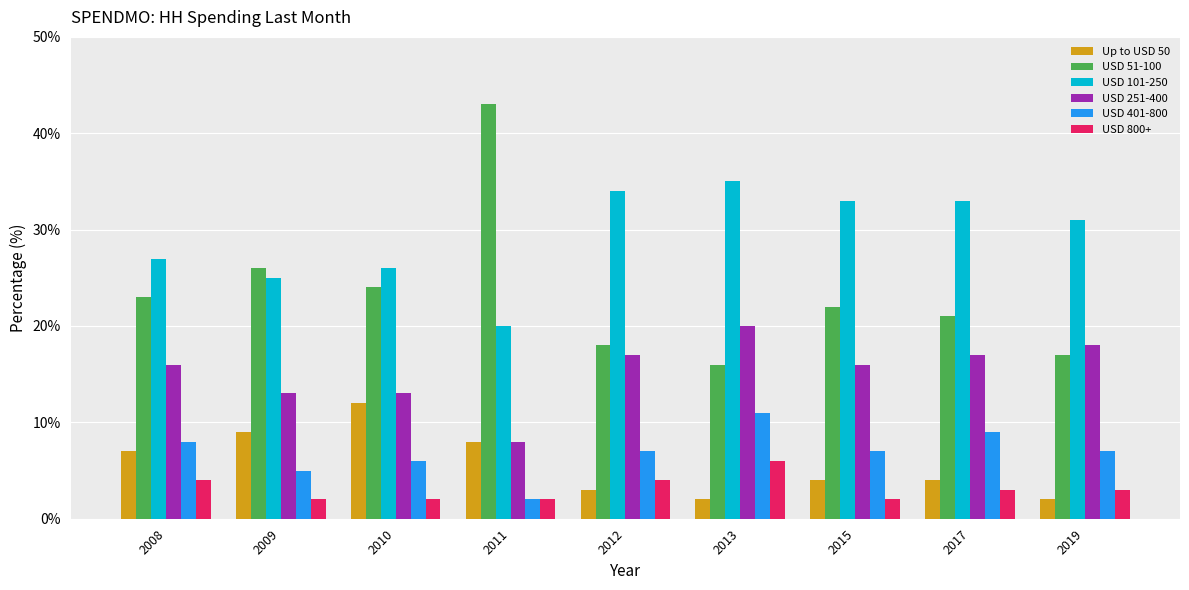

What is the value of the USD 101-250 bar at the 2nd from the left?

25